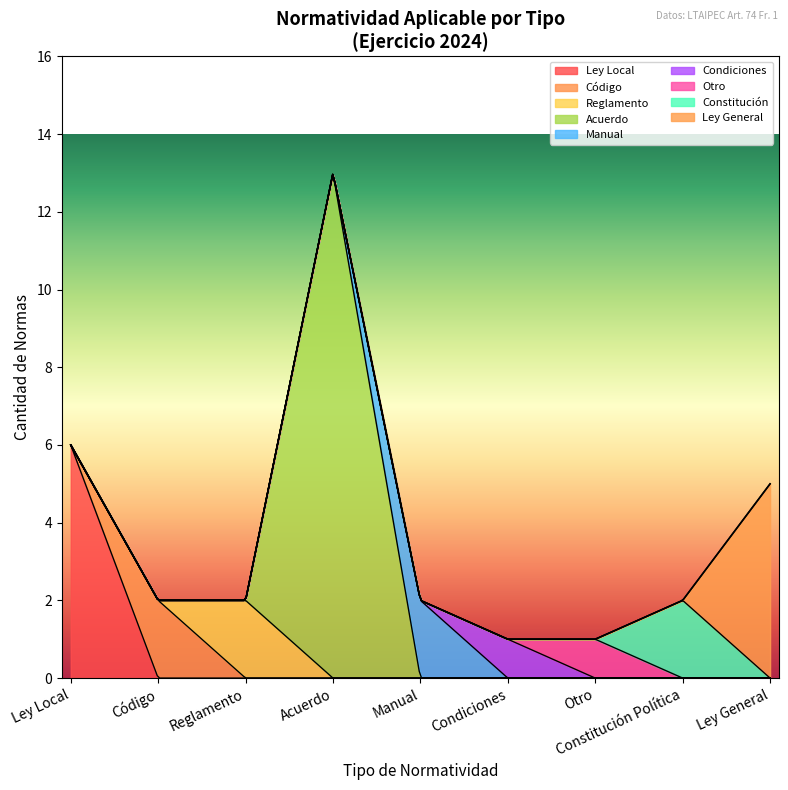

What is the highest value of the Ley Local series?

6.0